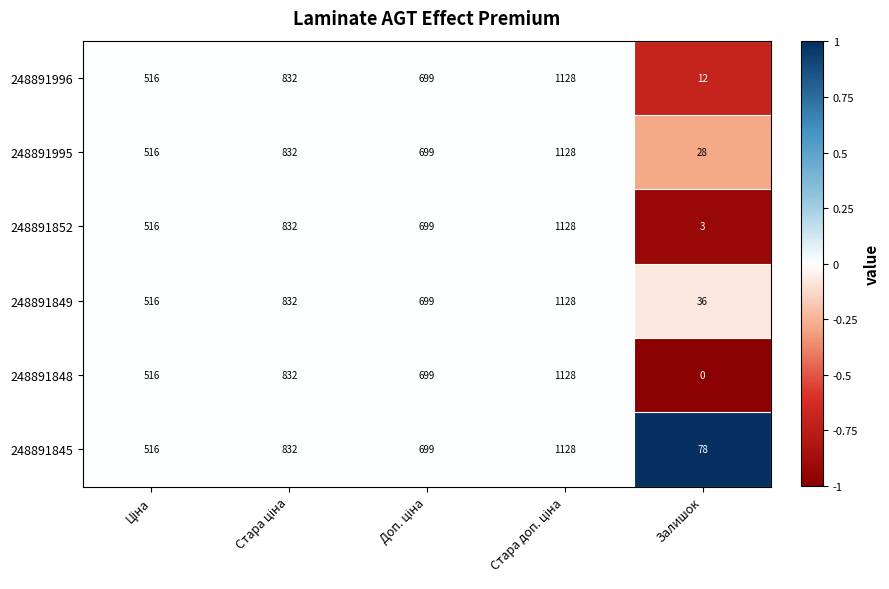

What is the difference between the highest and lowest values at Залишок?

78